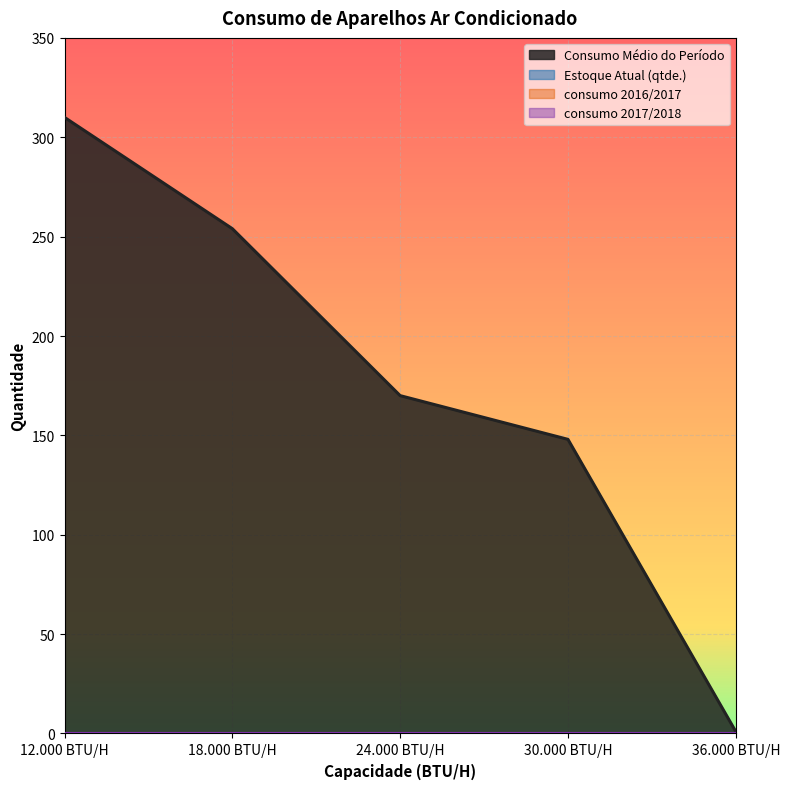

Between 12.000 BTU/H and 36.000 BTU/H, which is larger?

12.000 BTU/H